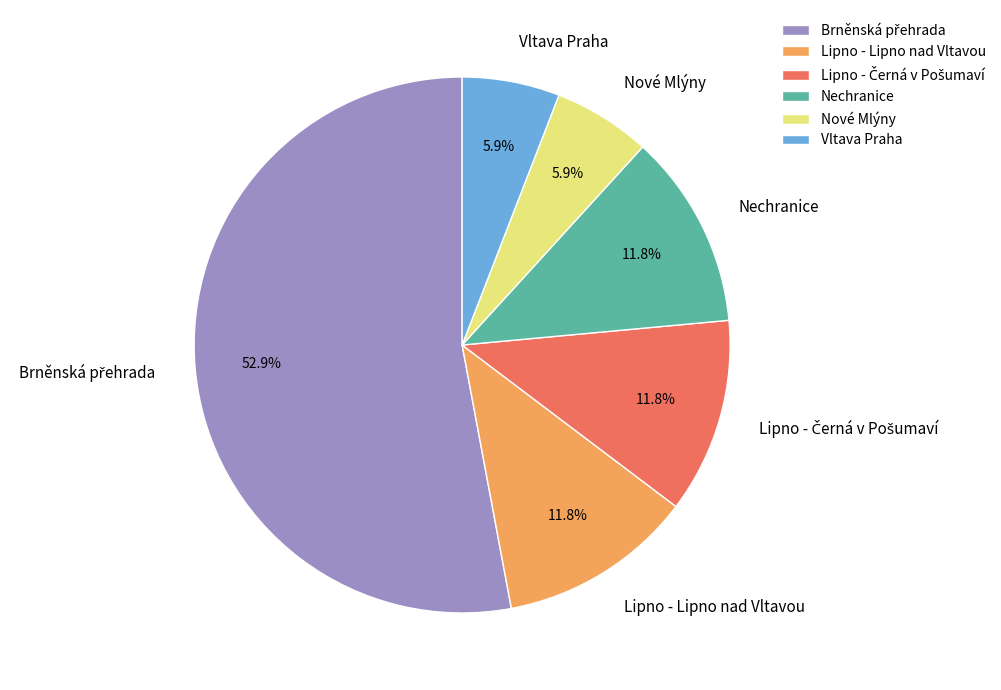

Is there any slice that represents more than half of the pie?

Yes